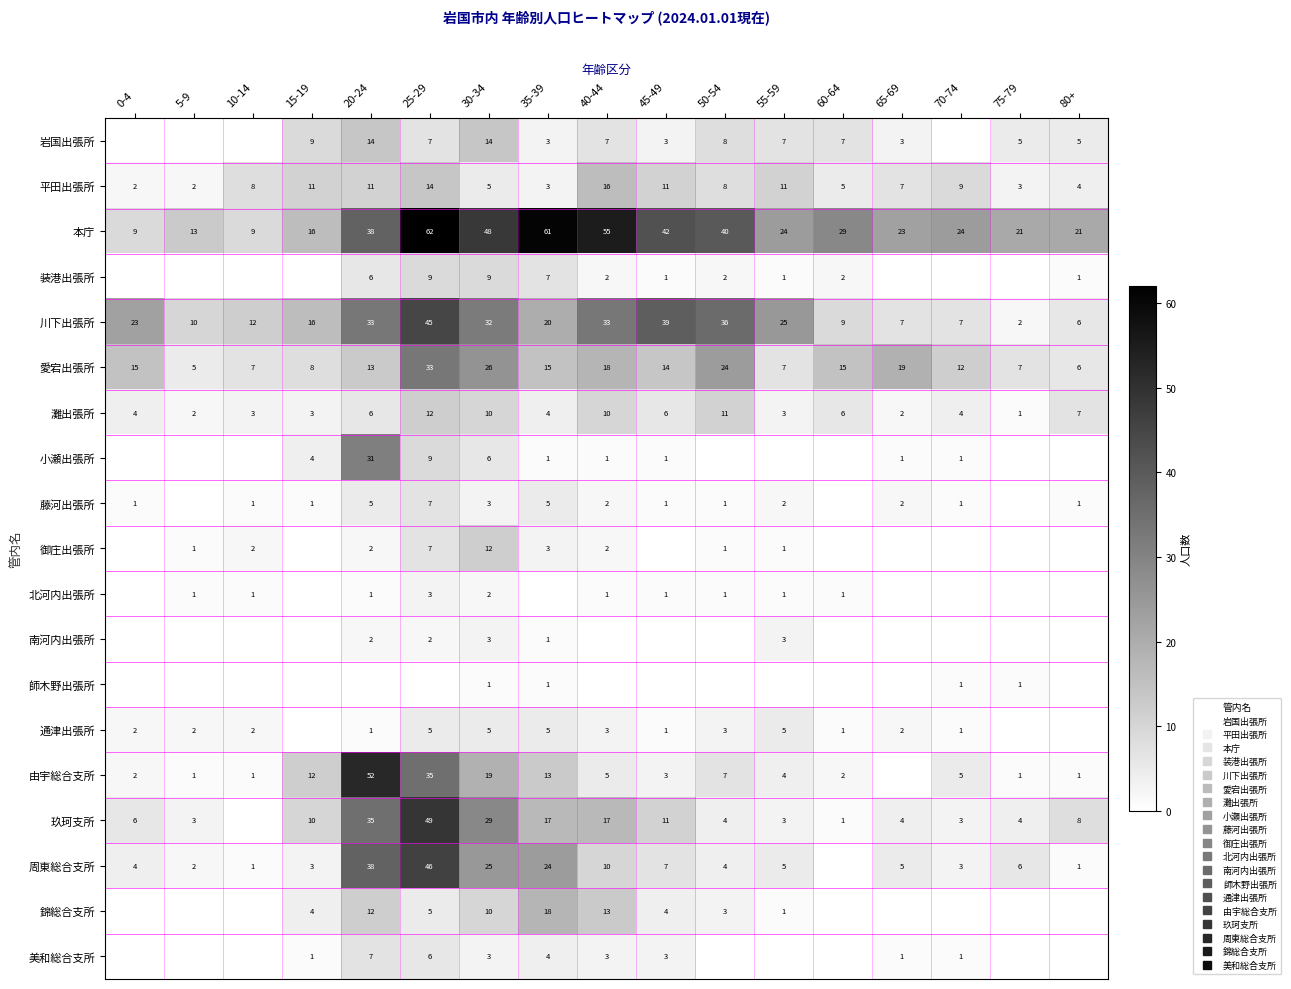

Between 15-19 and 35-39, which series saw the biggest shift?

本庁